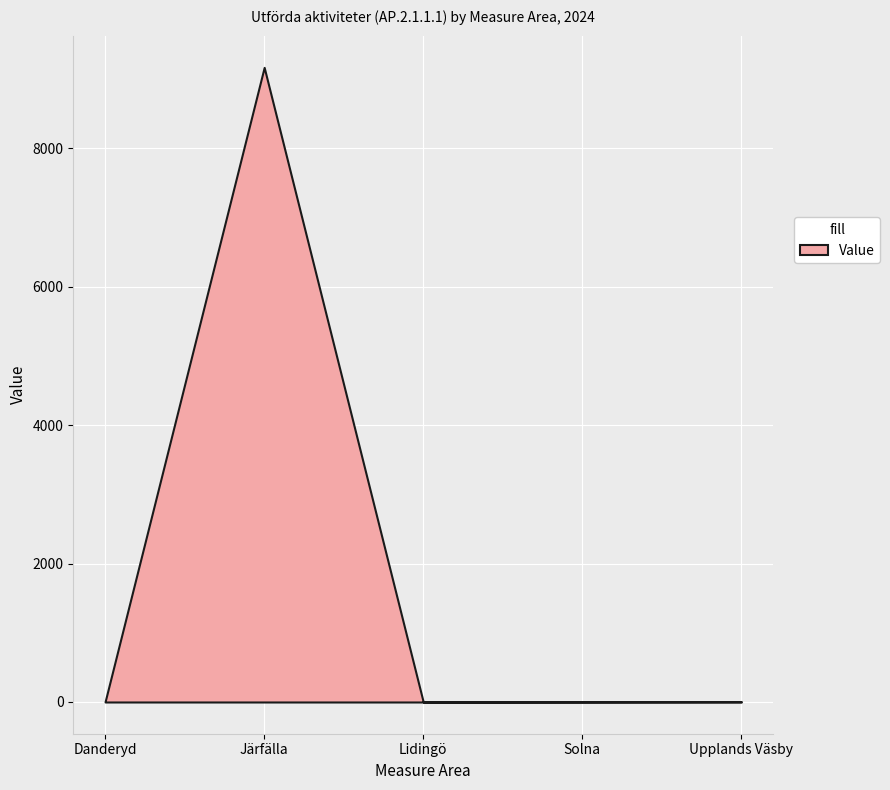

The value at Danderyd is 2. True or false?

False